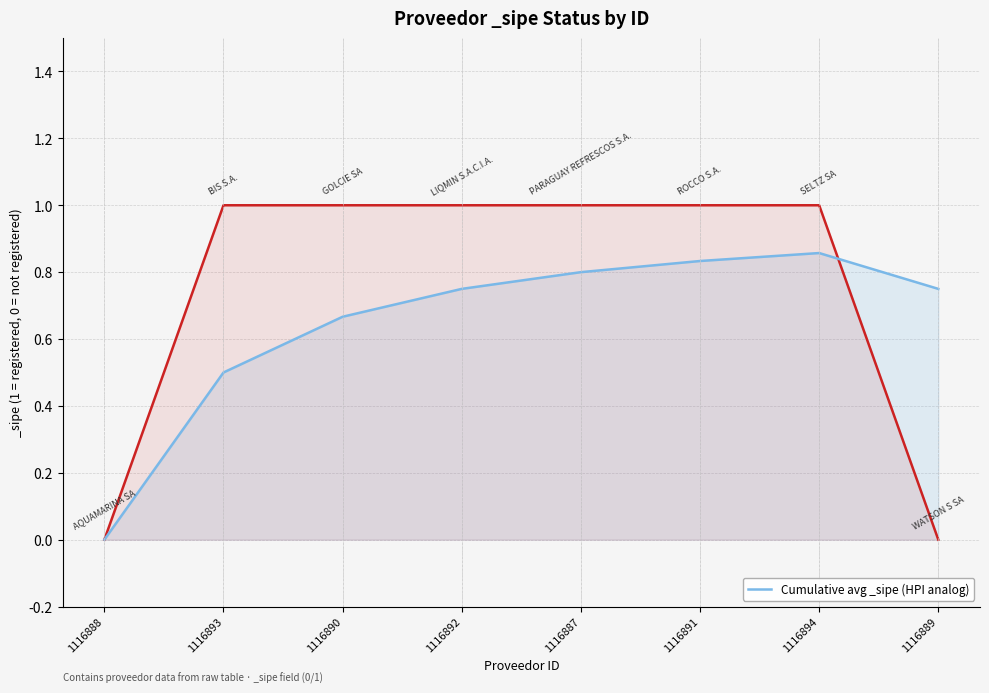

Reading left to right, transcribe all the data shown in this chart.

0.0	0.5	0.7	0.8	0.8	0.8	0.9	0.8